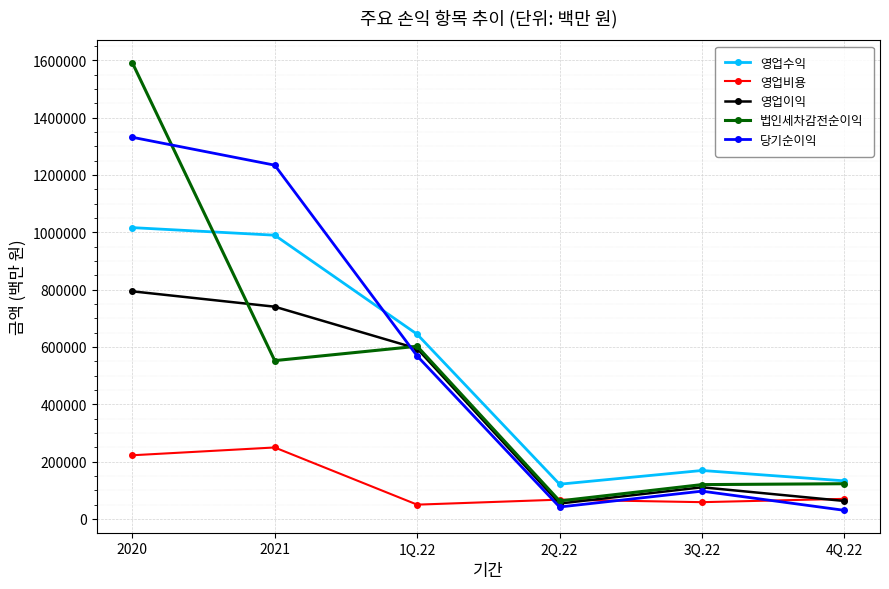

How many data points in 법인세차감전순이익 are less than 552316?

3